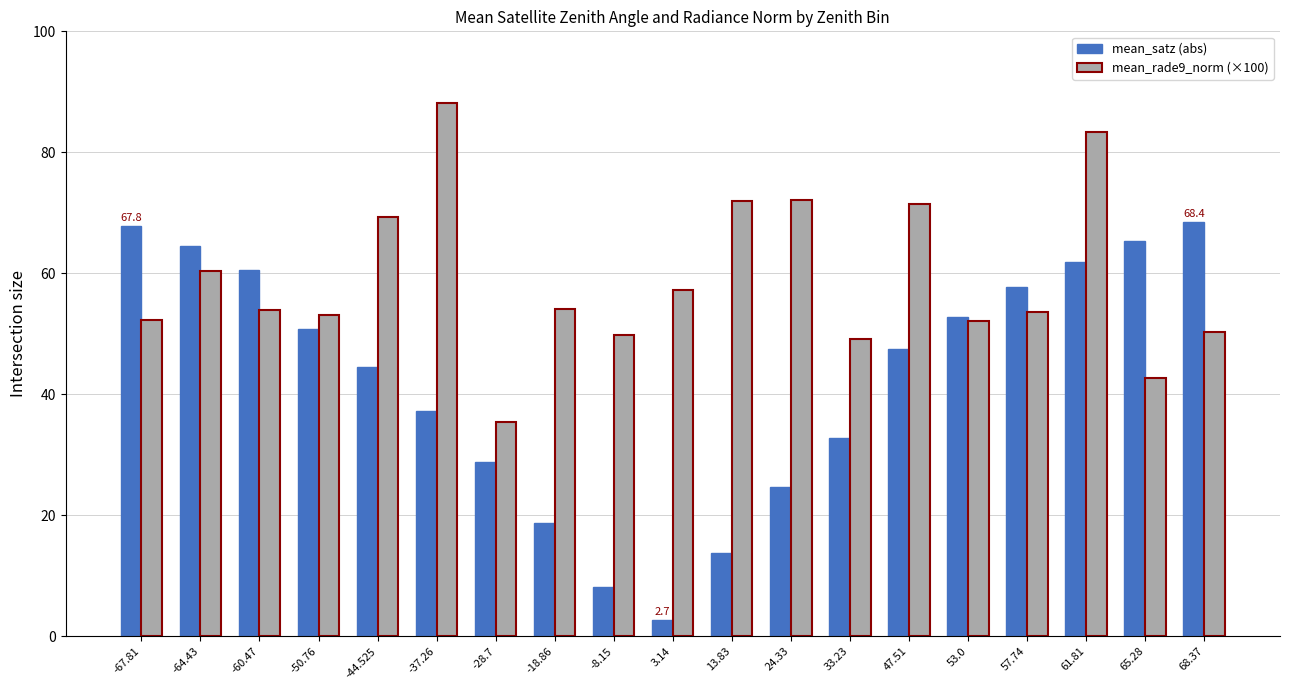

Which series has the largest total across all categories?

mean_rade9_norm (×100)